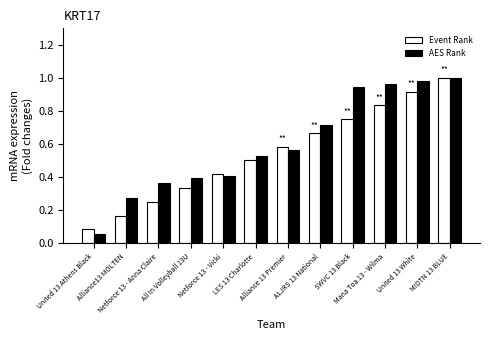

Which category has the highest value in the Event Rank series?

MIDTN 13 BLUE